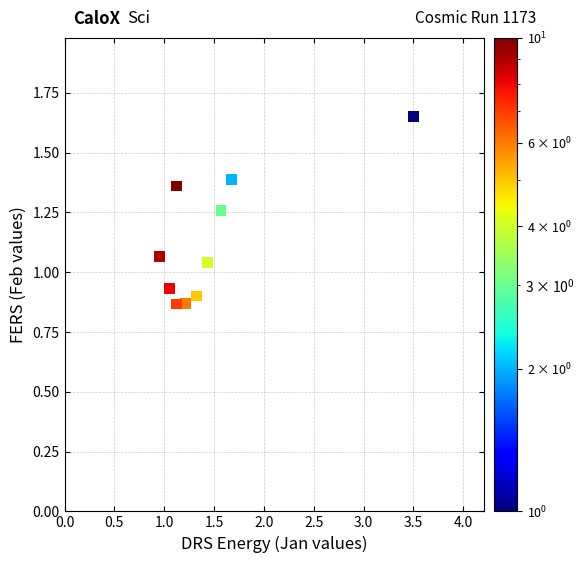

What is the range of Y values (max minus min)?

0.8